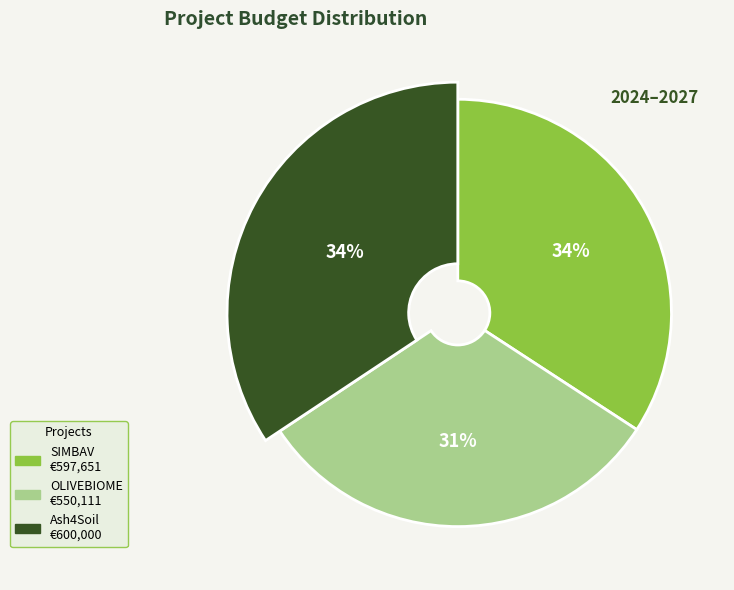

To the nearest percent, what is the average slice percentage?

33%